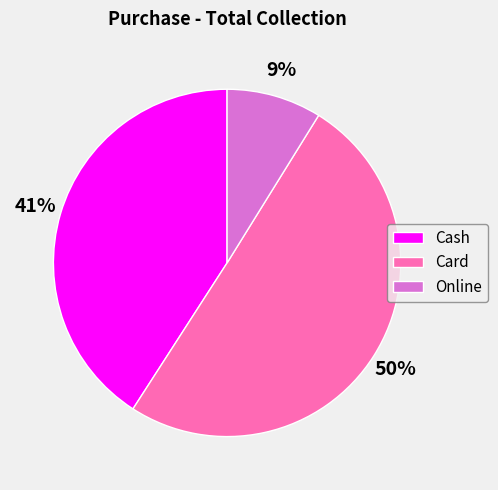

Which has a higher value, Card or Online?

Card